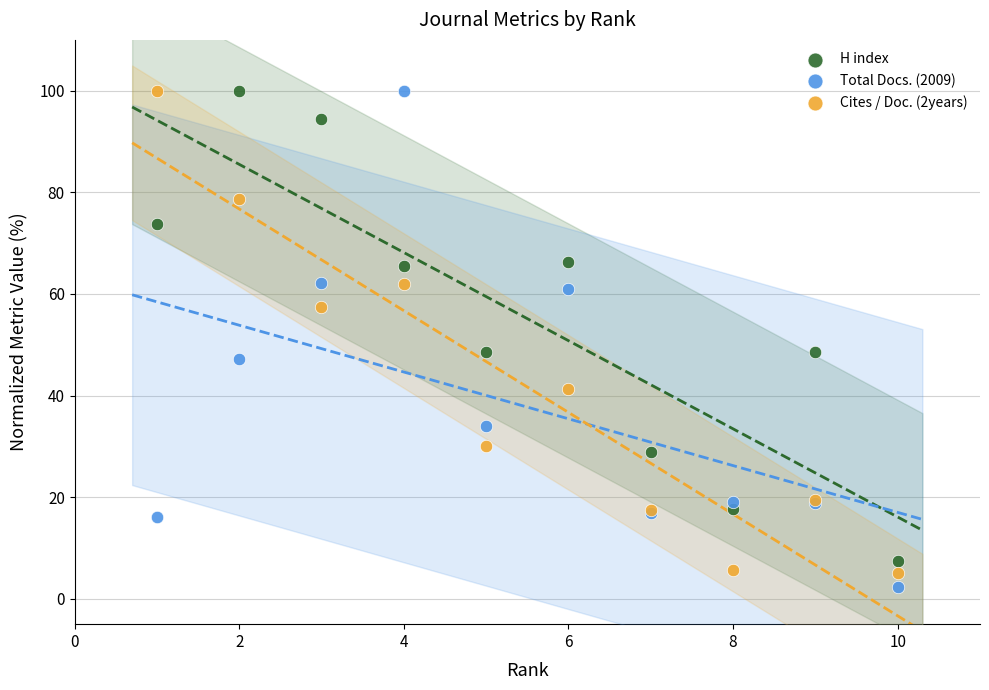

What is the X range (max minus min) for the scatter plot?

9.0